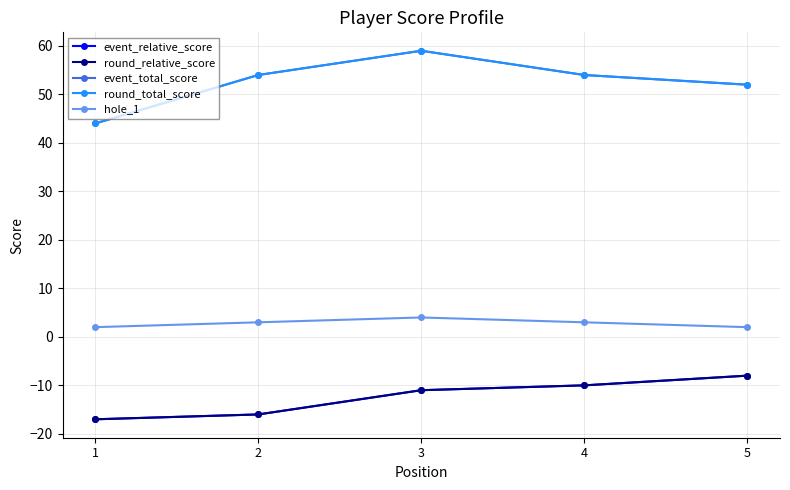

True or false: event_total_score has more than 0 points higher than both neighbors.

True